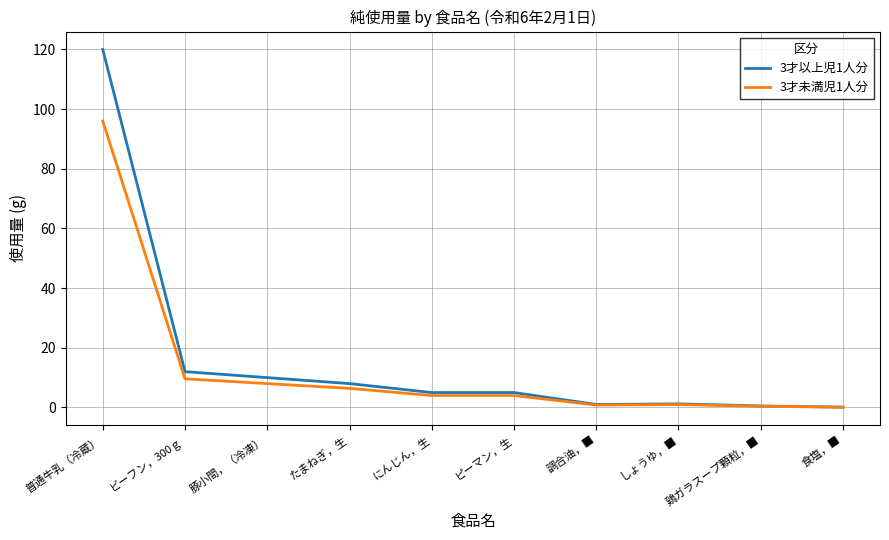

Is this an area chart (filled region under the line)?

No